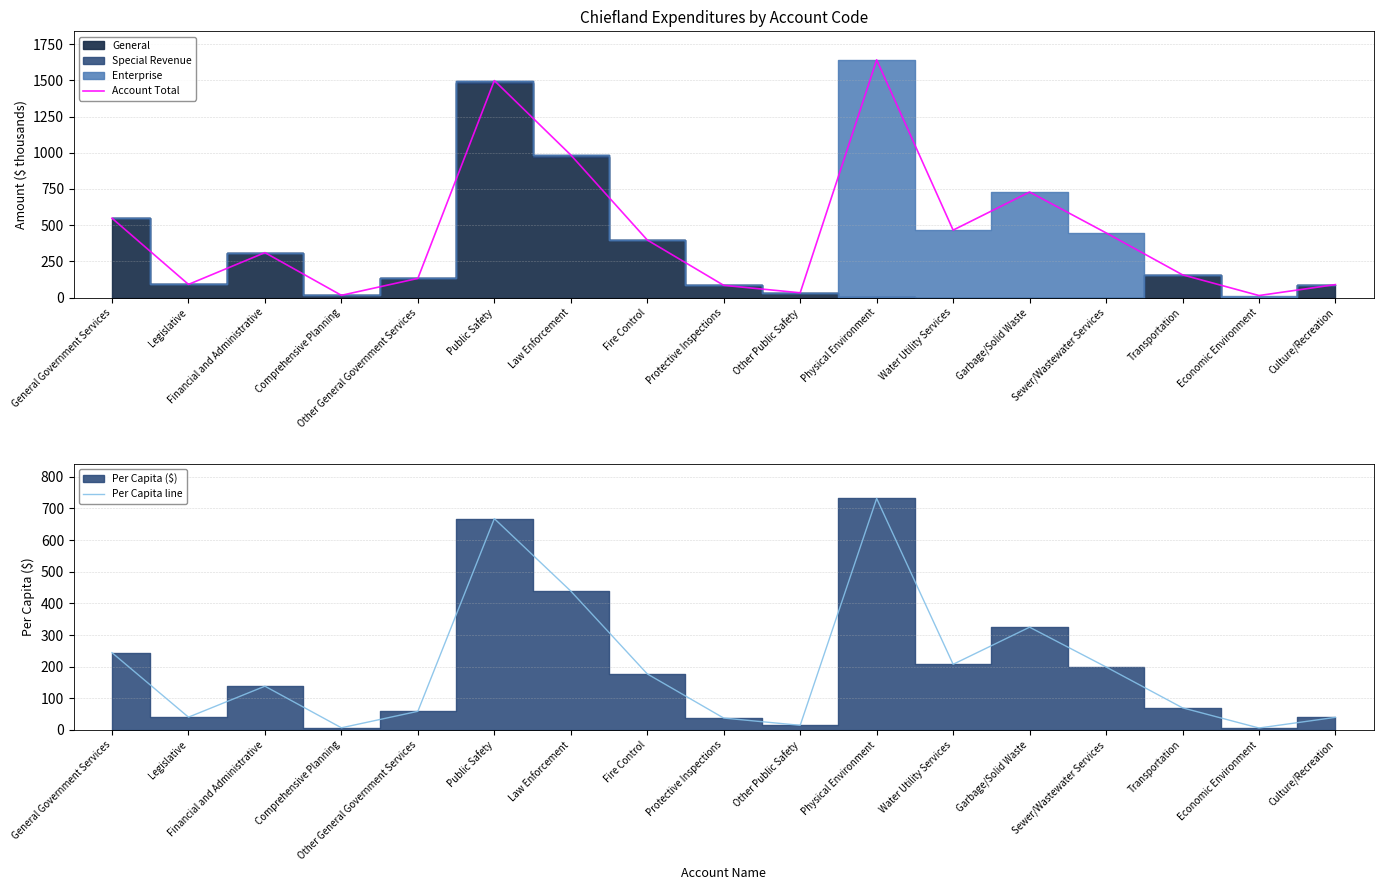

True or false: Account Total has a value of 446.9 at Sewer/Wastewater Services.

True